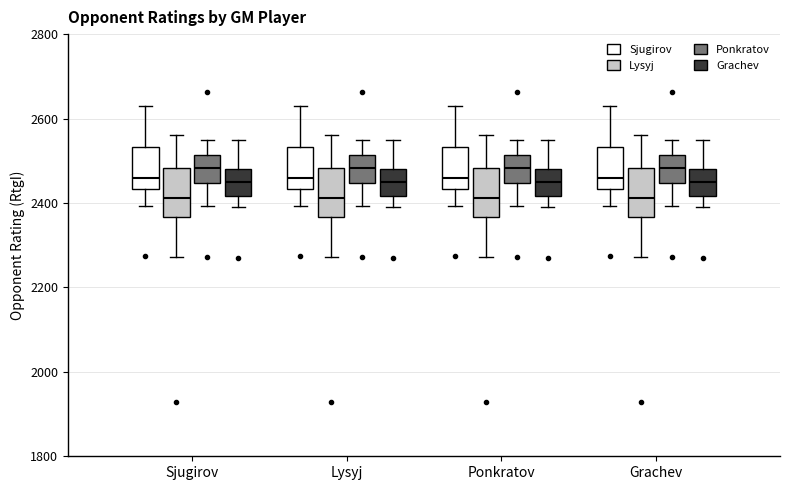

Reading left to right, transcribe this box plot: for each box, give where its median line is, the range the box spans, and where its two whiskers end, as read against the y-axis. The values are not printed on the chart, so give them approximately, as read against the axis.

Sjugirov (Sjugirov): median 2460, box 2440 to 2540, whiskers 2400 to 2640
Sjugirov (Lysyj): median 2420, box 2360 to 2480, whiskers 2280 to 2560
Sjugirov (Ponkratov): median 2480, box 2440 to 2520, whiskers 2400 to 2540
Sjugirov (Grachev): median 2460, box 2420 to 2480, whiskers 2400 to 2540
Lysyj (Sjugirov): median 2460, box 2440 to 2540, whiskers 2400 to 2640
Lysyj (Lysyj): median 2420, box 2360 to 2480, whiskers 2280 to 2560
Lysyj (Ponkratov): median 2480, box 2440 to 2520, whiskers 2400 to 2540
Lysyj (Grachev): median 2460, box 2420 to 2480, whiskers 2400 to 2540
Ponkratov (Sjugirov): median 2460, box 2440 to 2540, whiskers 2400 to 2640
Ponkratov (Lysyj): median 2420, box 2360 to 2480, whiskers 2280 to 2560
Ponkratov (Ponkratov): median 2480, box 2440 to 2520, whiskers 2400 to 2540
Ponkratov (Grachev): median 2460, box 2420 to 2480, whiskers 2400 to 2540
Grachev (Sjugirov): median 2460, box 2440 to 2540, whiskers 2400 to 2640
Grachev (Lysyj): median 2420, box 2360 to 2480, whiskers 2280 to 2560
Grachev (Ponkratov): median 2480, box 2440 to 2520, whiskers 2400 to 2540
Grachev (Grachev): median 2460, box 2420 to 2480, whiskers 2400 to 2540